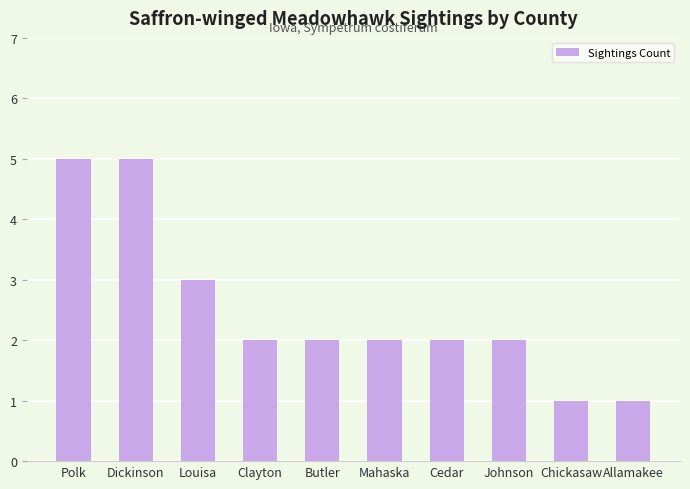

Read the value at Polk.

5